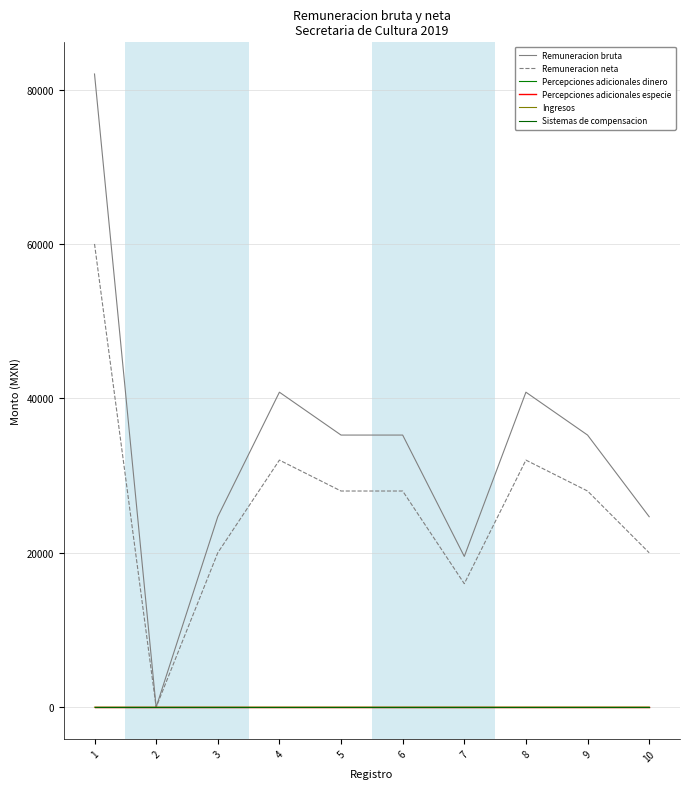

At which label does Remuneracion bruta first exceed 35248?

1